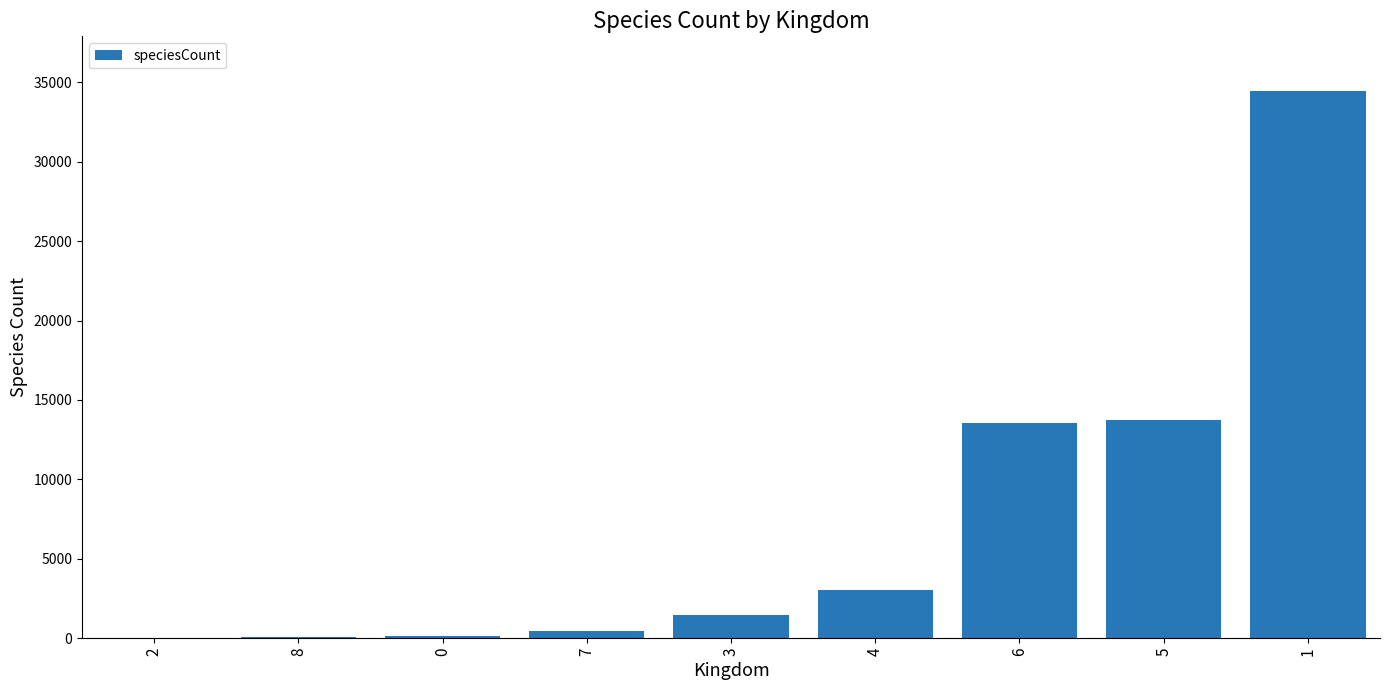

Is it true that the value at 3 is 1424.0?

True